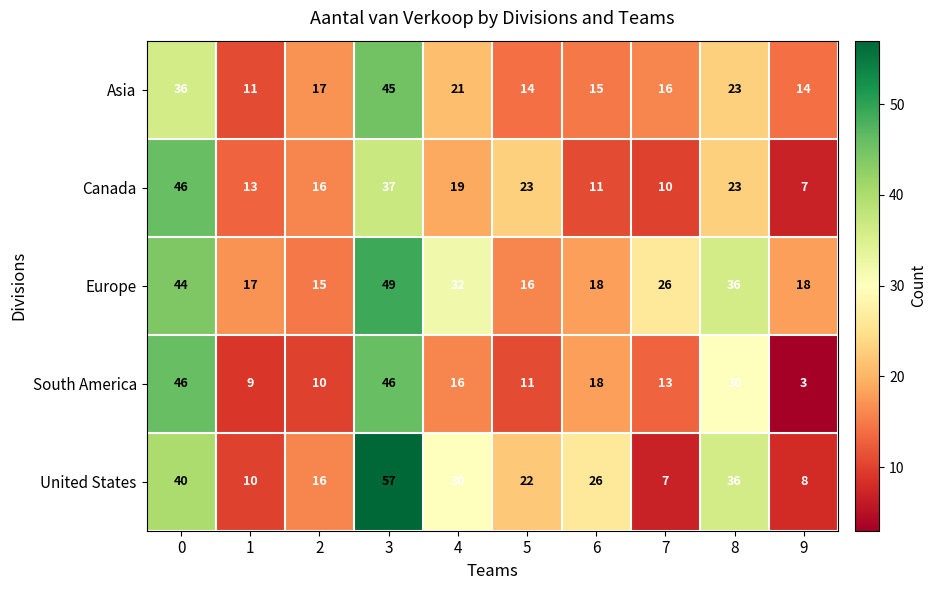

What is the highest value of the Asia series?

45